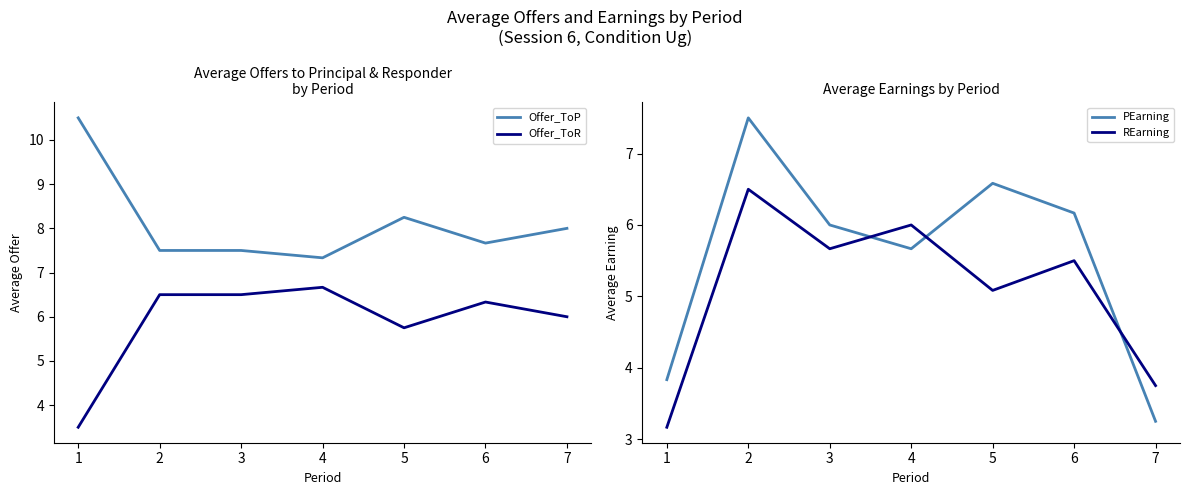

Is it true that Offer_ToP equals 4.4 at 3?

False